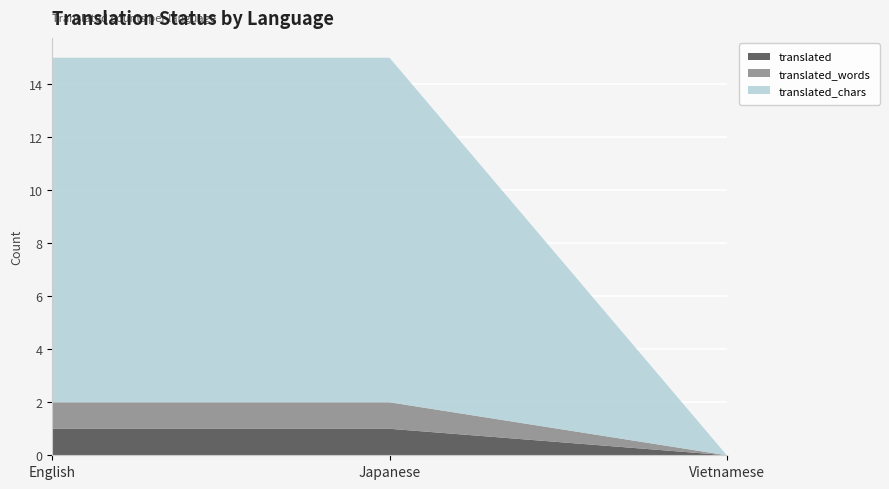

Reading left to right, list all the values displayed in this chart.

translated: English=1	Japanese=1	Vietnamese=0
translated_words: English=1	Japanese=1	Vietnamese=0
translated_chars: English=13	Japanese=13	Vietnamese=0